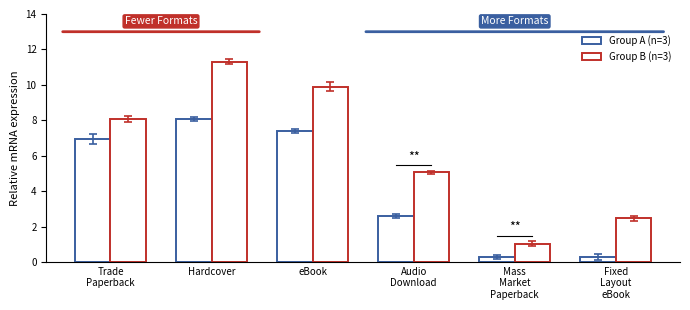

How many series are shown in this chart?

2